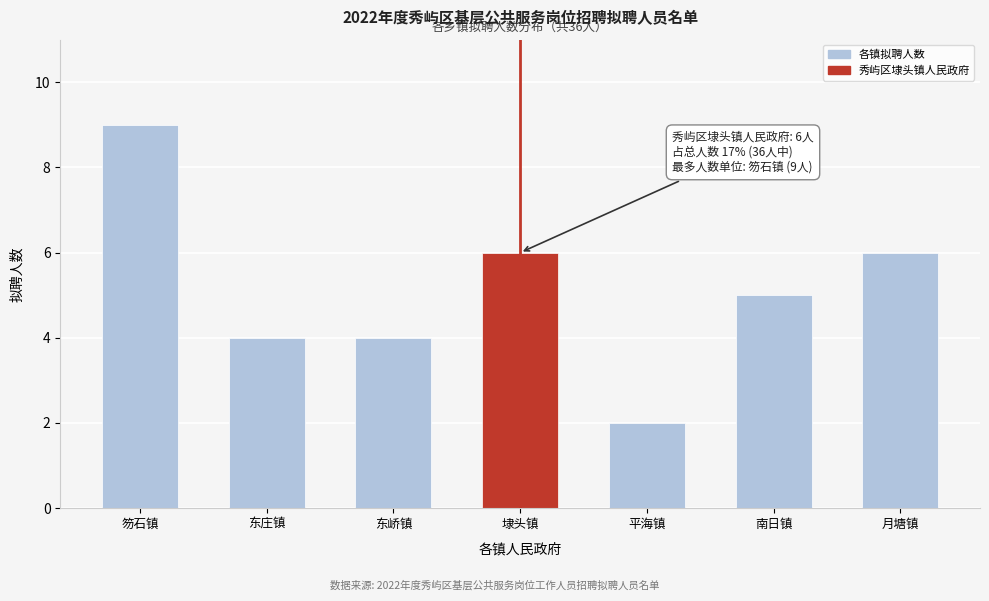

Reading left to right, what are all the values shown in this chart?

笏石镇=9	东庄镇=4	东峤镇=4	埭头镇=6	平海镇=2	南日镇=5	月塘镇=6